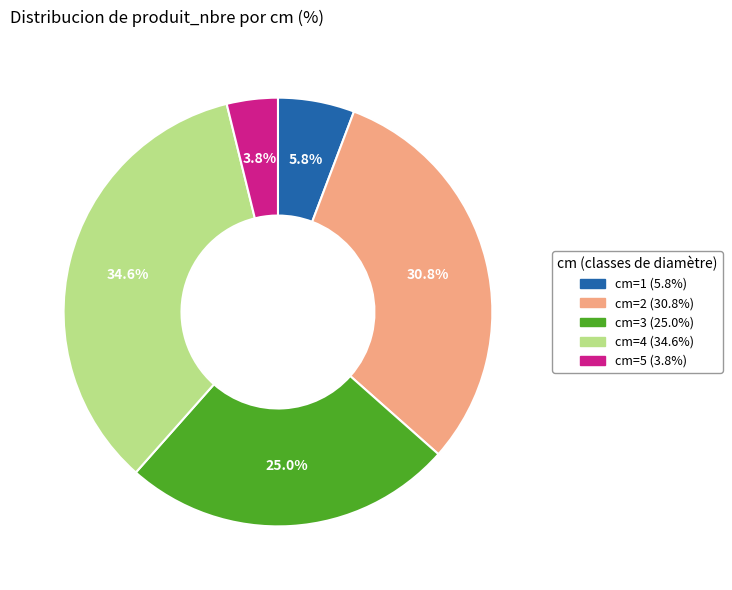

How many segments does this pie chart have?

5